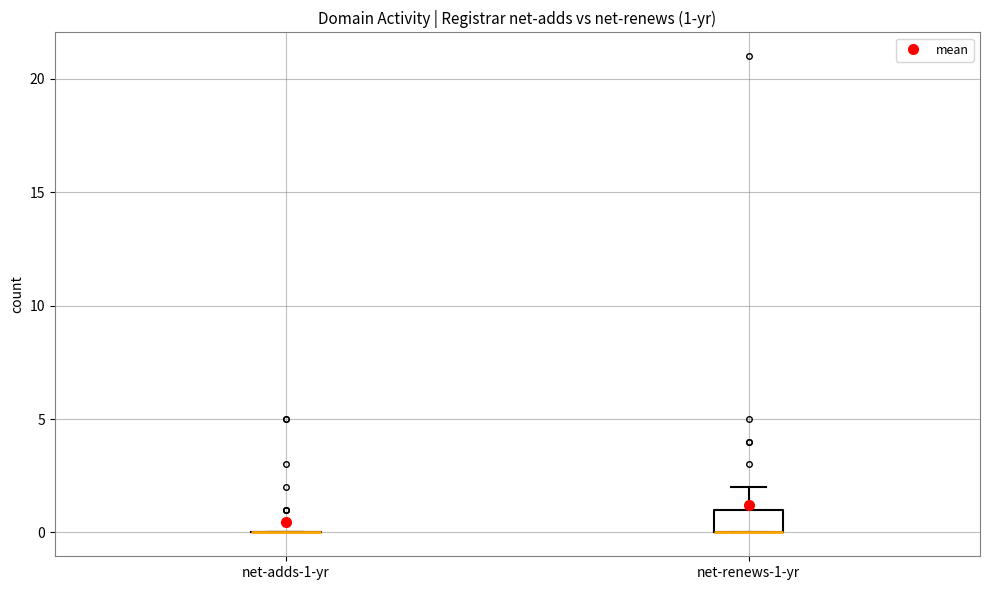

Comparing the boxes themselves (not the whiskers), which one is the tallest?

net-renews-1-yr